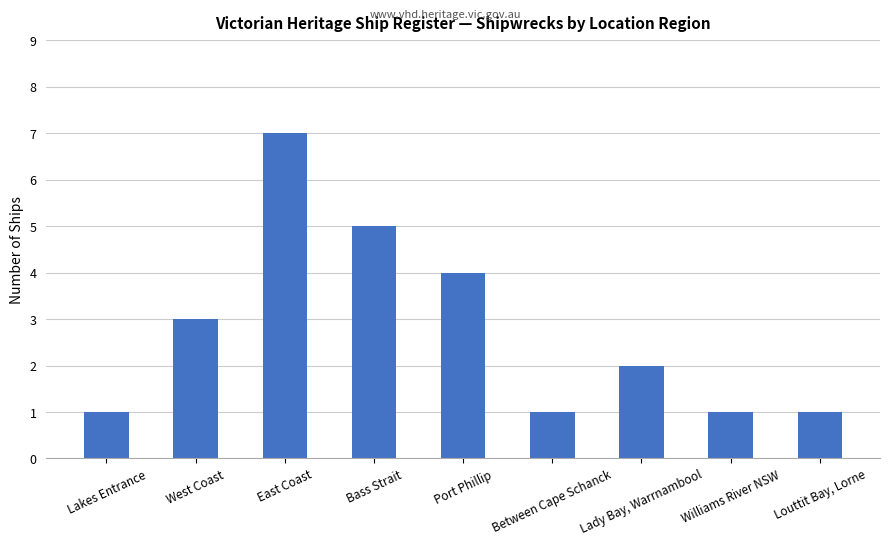

Where is the data nearest to the value 4?

Port Phillip